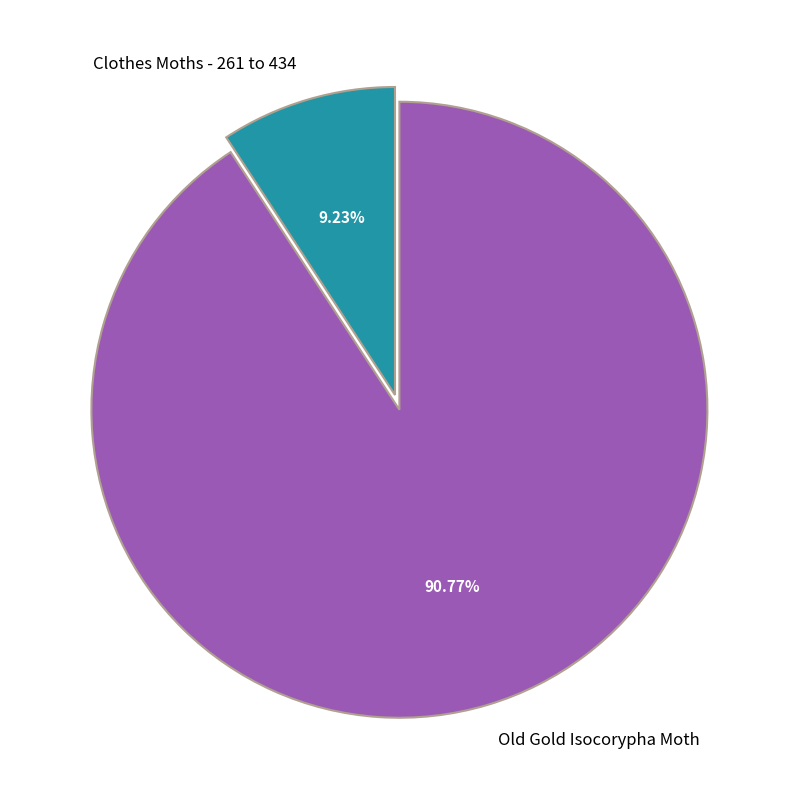

What is the majority slice?

Old Gold Isocorypha Moth